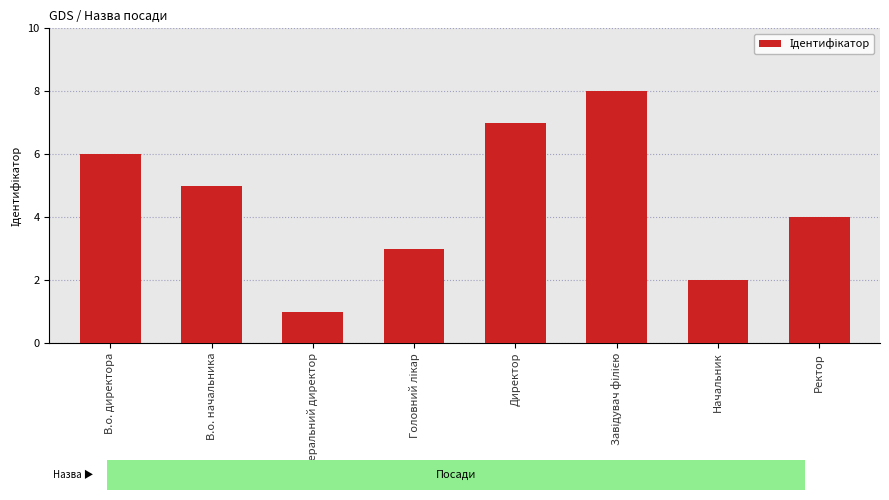

The chart shows a value of 12 at Директор. True or false?

False